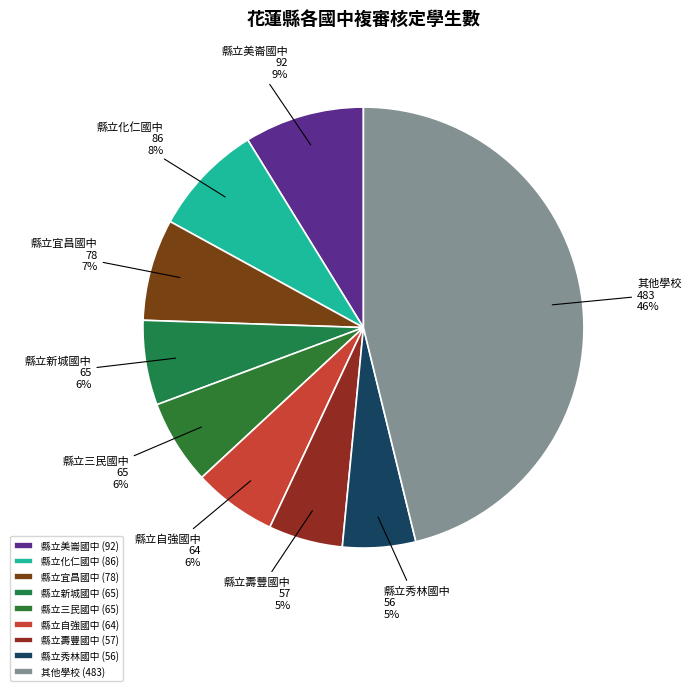

Do 縣立美崙國中 and 其他學校 together represent more than half of the pie?

Yes